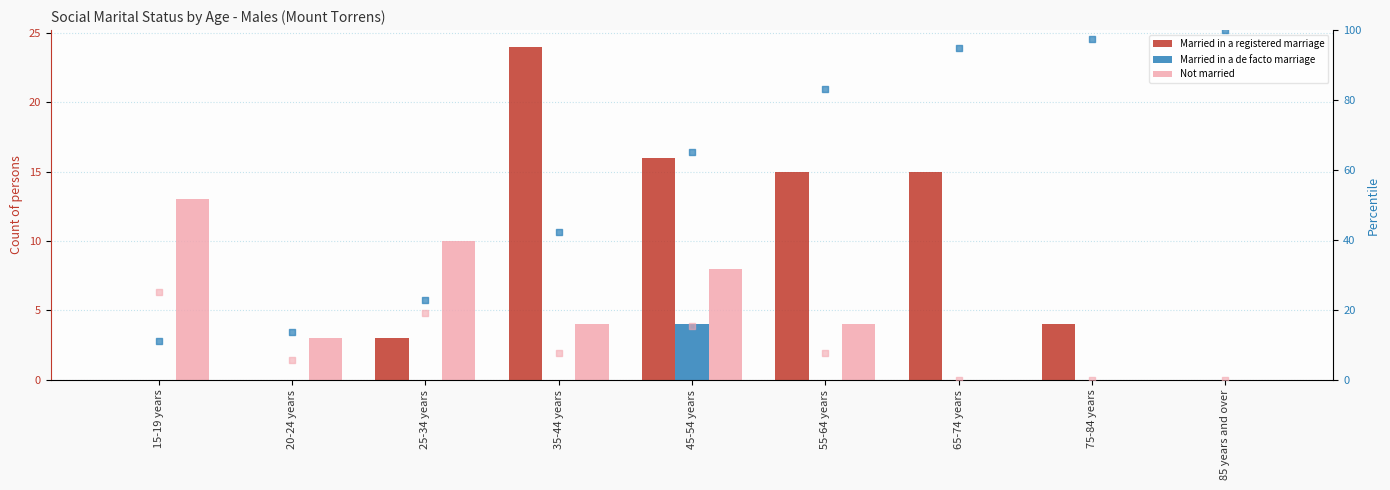

Which series has the largest total across all categories?

percentile rank within the sample